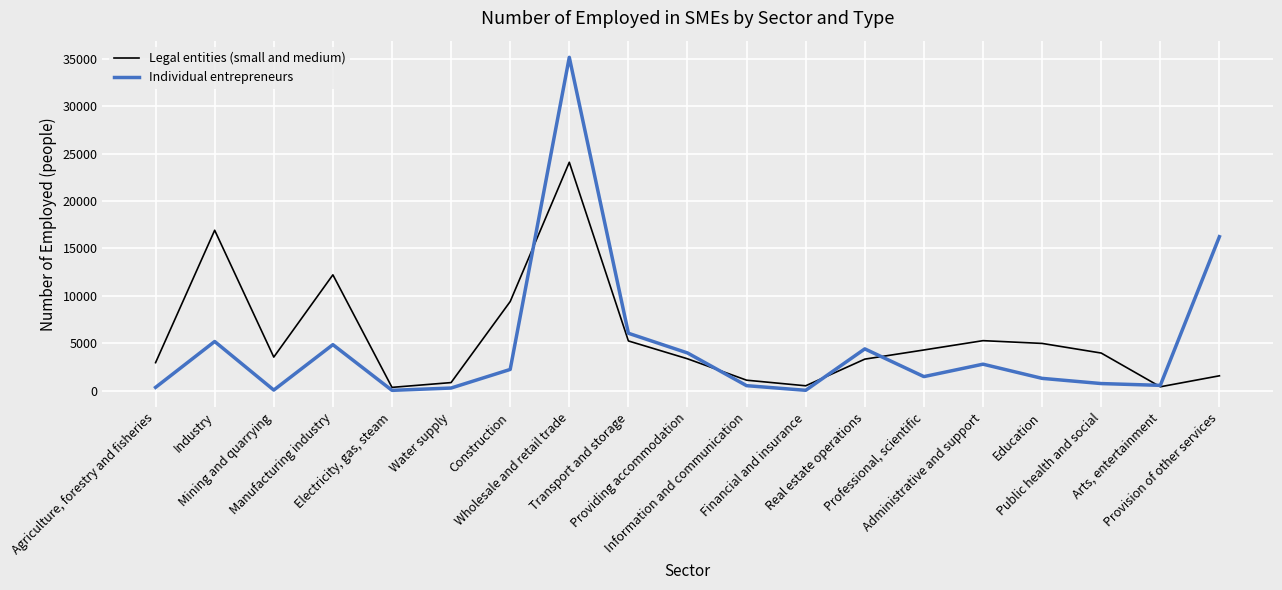

What is the maximum value for Legal entities (small and medium)?

24085